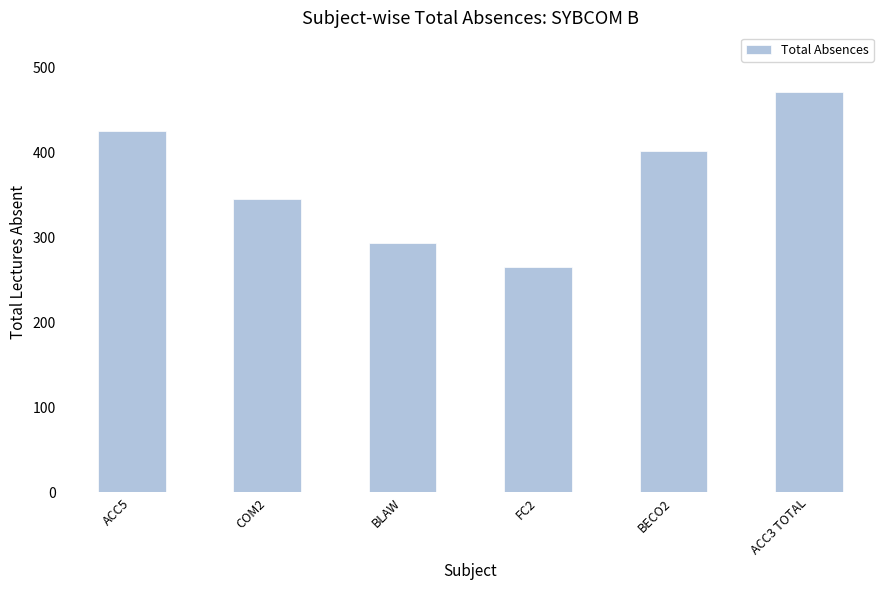

List the labels in order of value, smallest first.

FC2, BLAW, COM2, BECO2, ACC5, ACC3 TOTAL